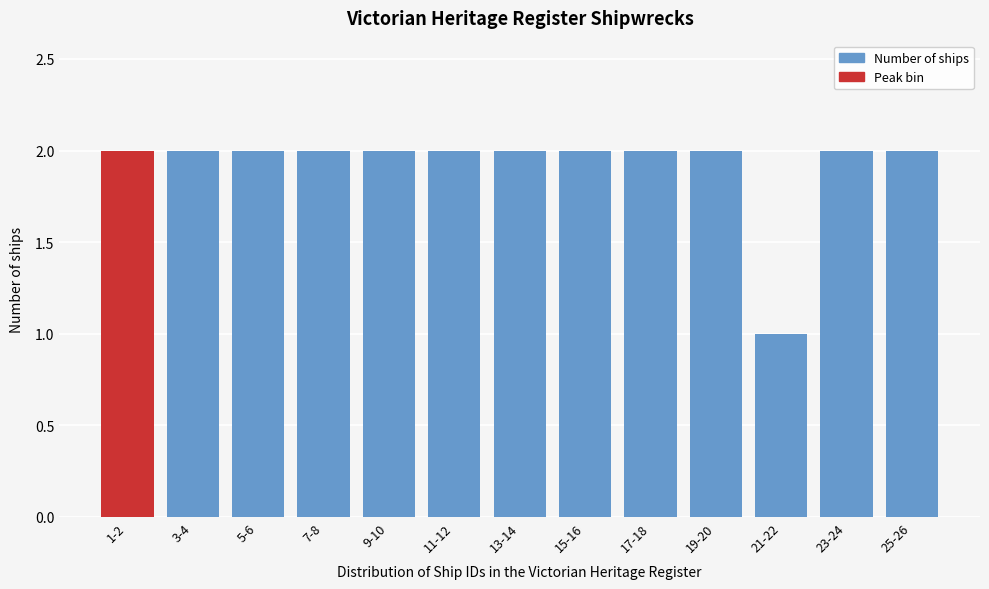

Reading left to right, transcribe all the data shown in this chart.

1-2=2	3-4=2	5-6=2	7-8=2	9-10=2	11-12=2	13-14=2	15-16=2	17-18=2	19-20=2	21-22=1	23-24=2	25-26=2